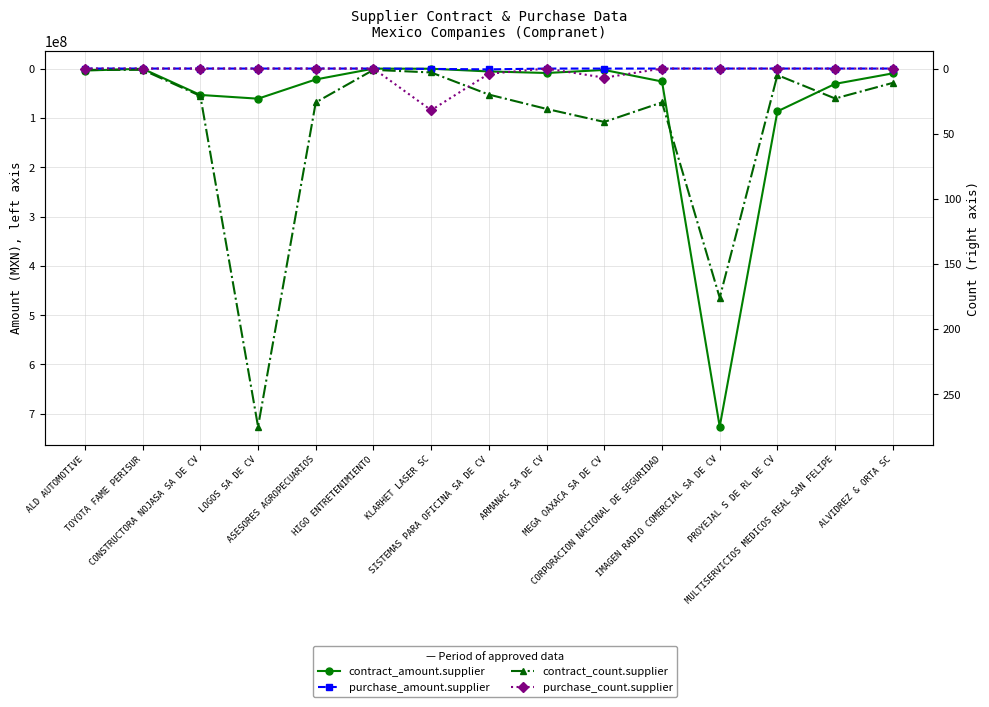

Rank the series at HIGO ENTRETENIMIENTO from lowest to highest value.

purchase_amount.supplier, purchase_count.supplier, contract_count.supplier, contract_amount.supplier